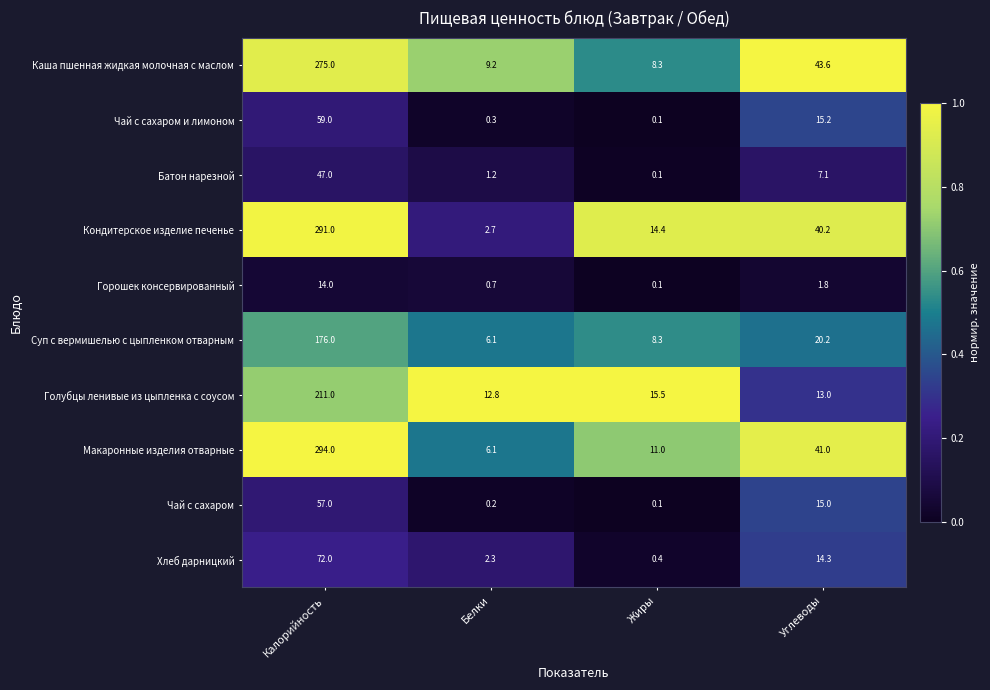

At how many categories does at least one series exceed 0?

4